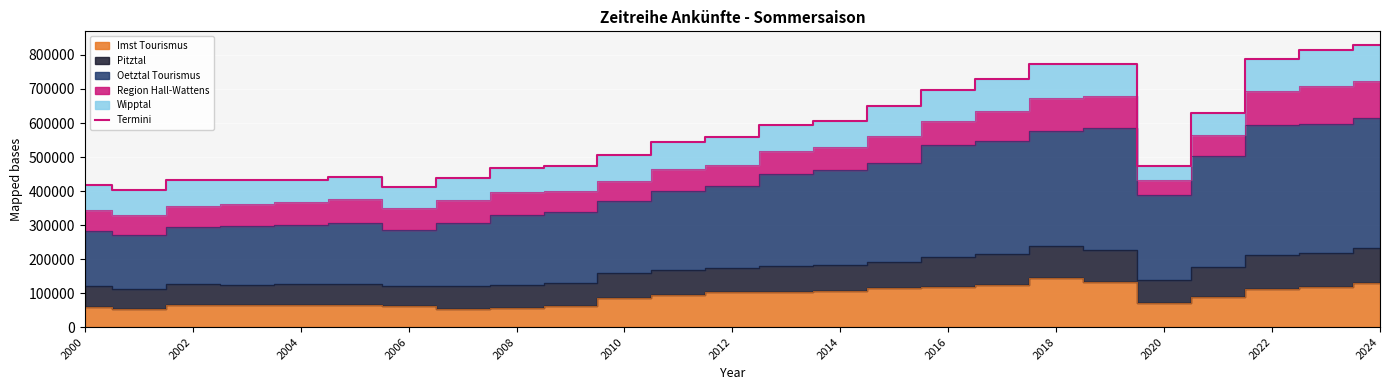

Reading left to right, what are all the values shown in this chart?

416632	404406	431828	432010	432956	440848	411831	438146	466477	472941	506042	544817	557478	592797	604488	648592	697018	730103	773246	772616	473012	628925	787609	814532	828126